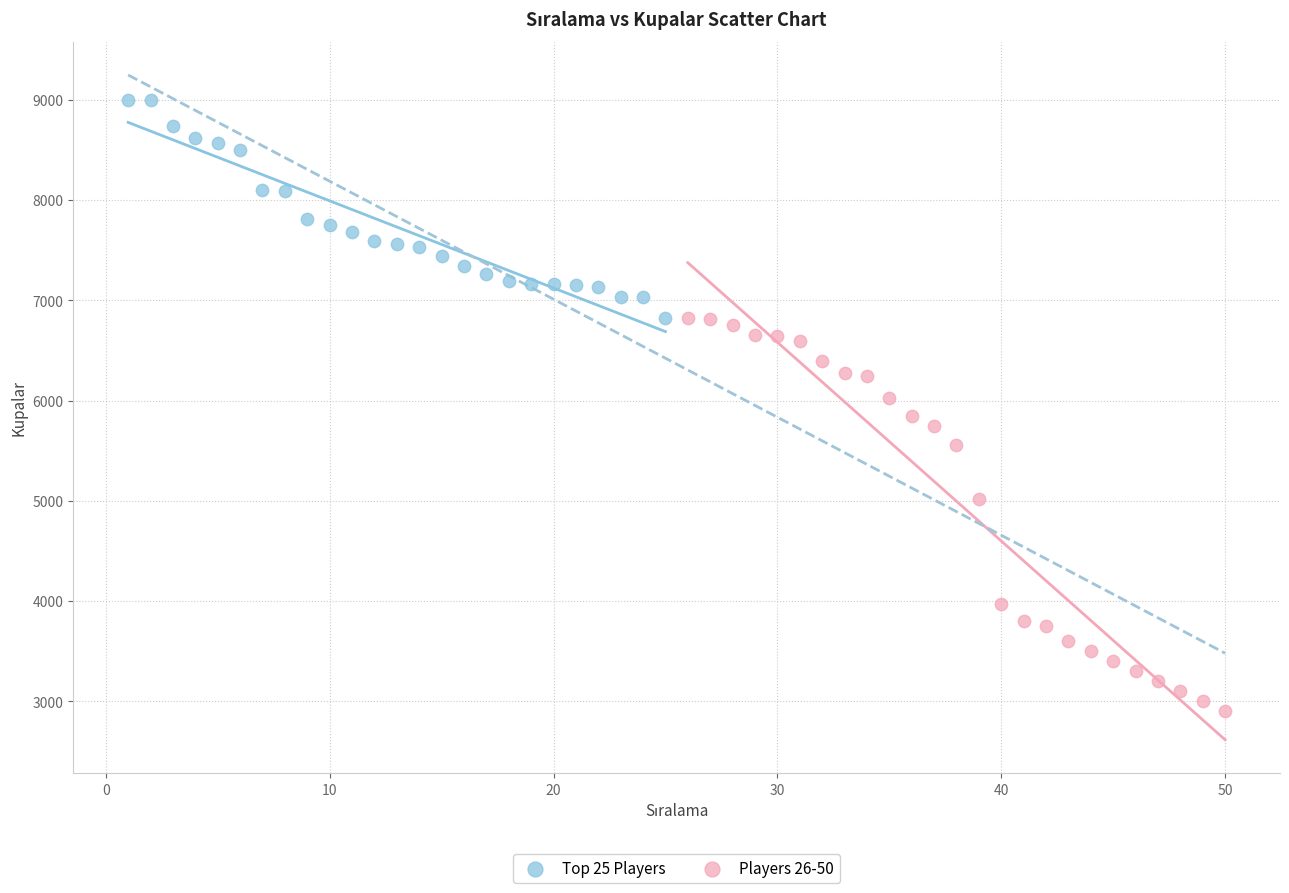

Which series reaches the maximum Y coordinate?

Top 25 Players